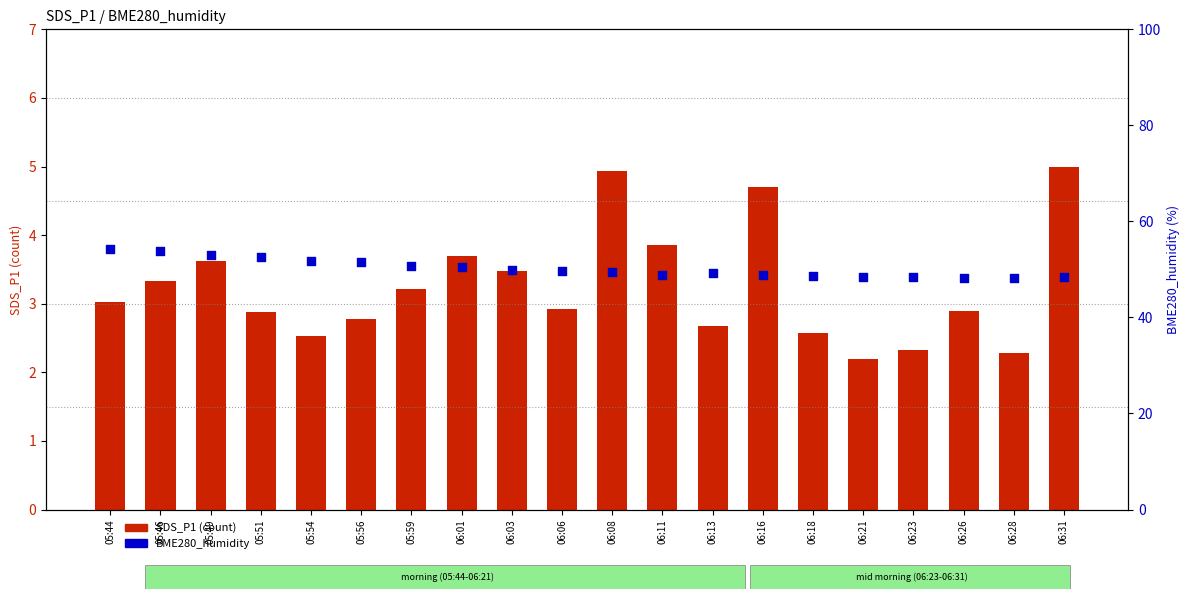

Which series has the largest total across all categories?

BME280_humidity